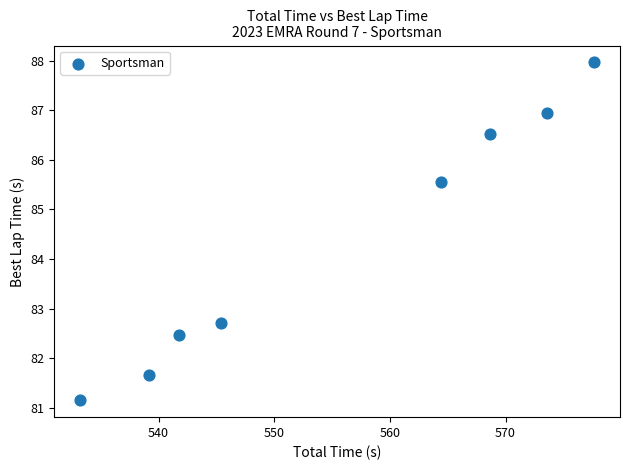

What Y value in the scatter plot is closest to 84?

82.7